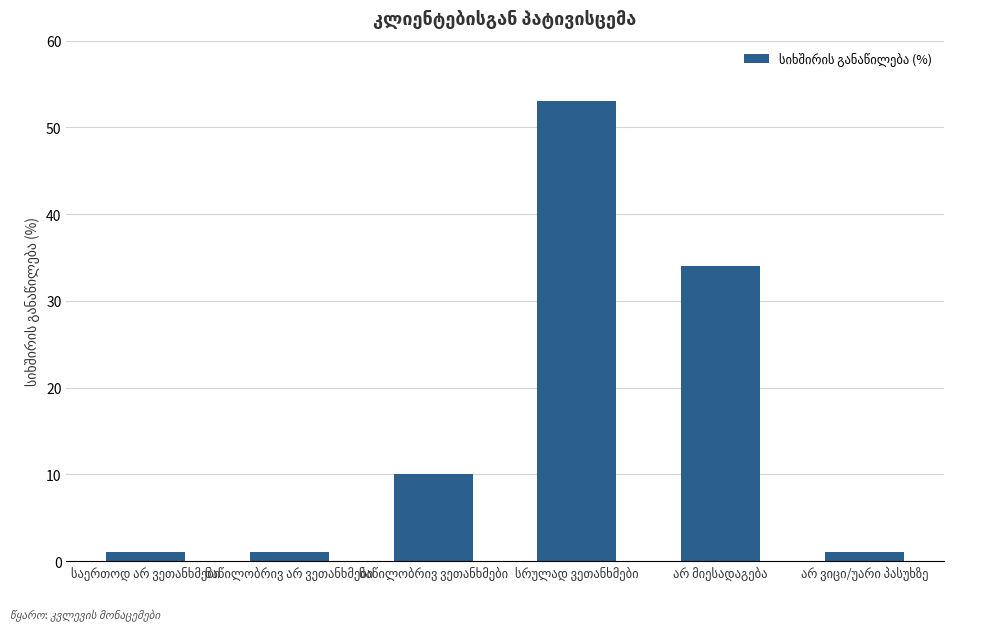

What is the difference between the maximum and minimum values?

52